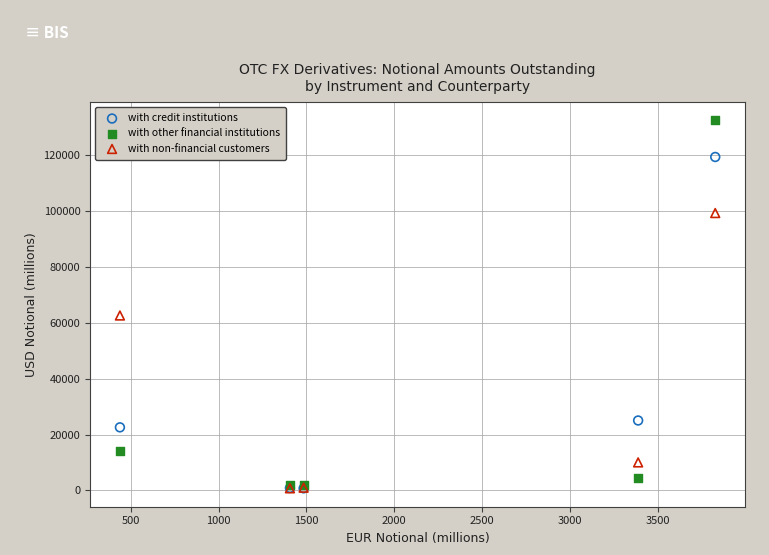

Across all series, what Y value is closest to 66597?

62583.4